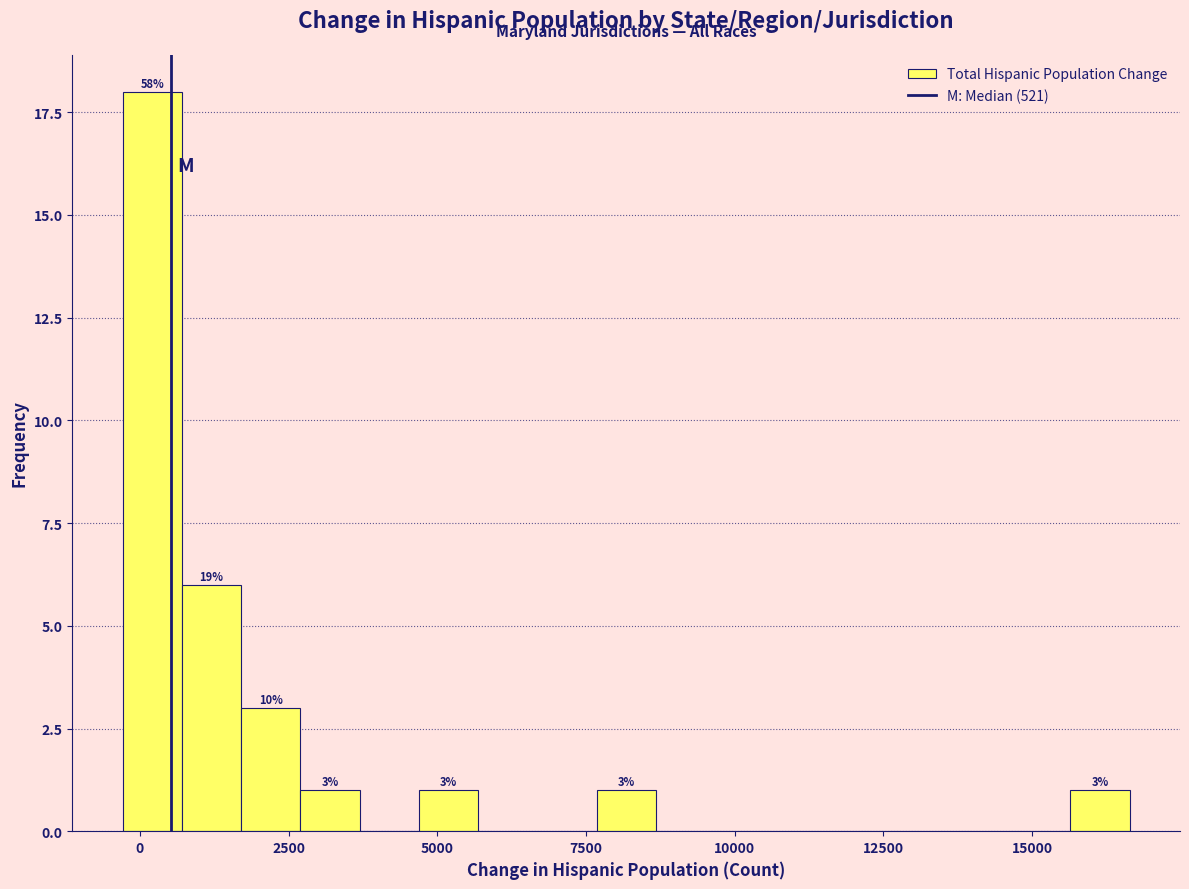

Read against the x-axis, roughly where is the centre of the tallest bar?

0